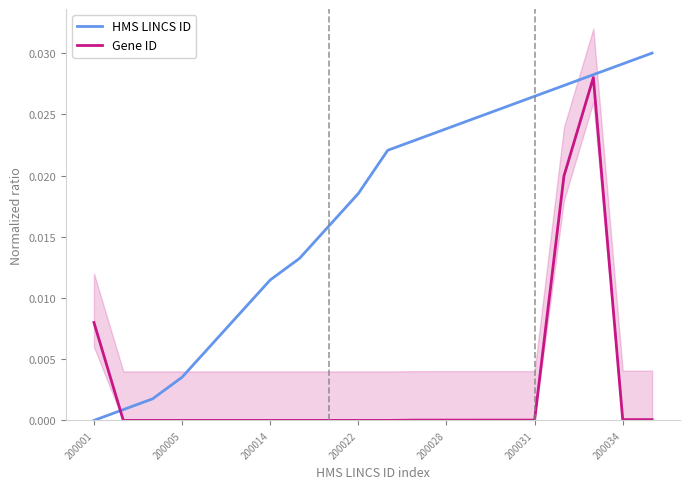

What position from the right is 200031?

5